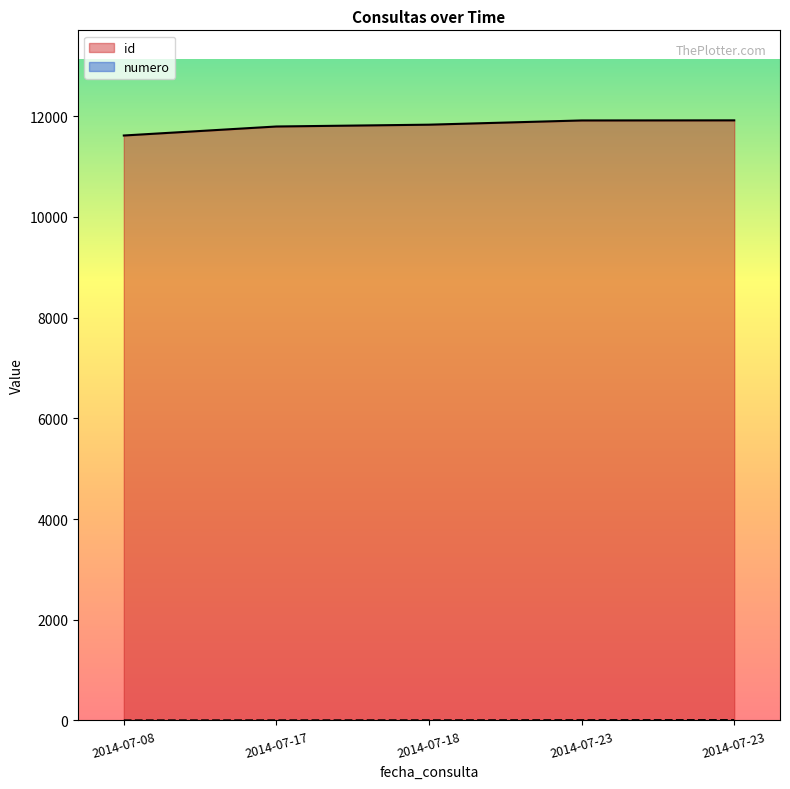

What is the value of the id point at the 1st from the left?

11617